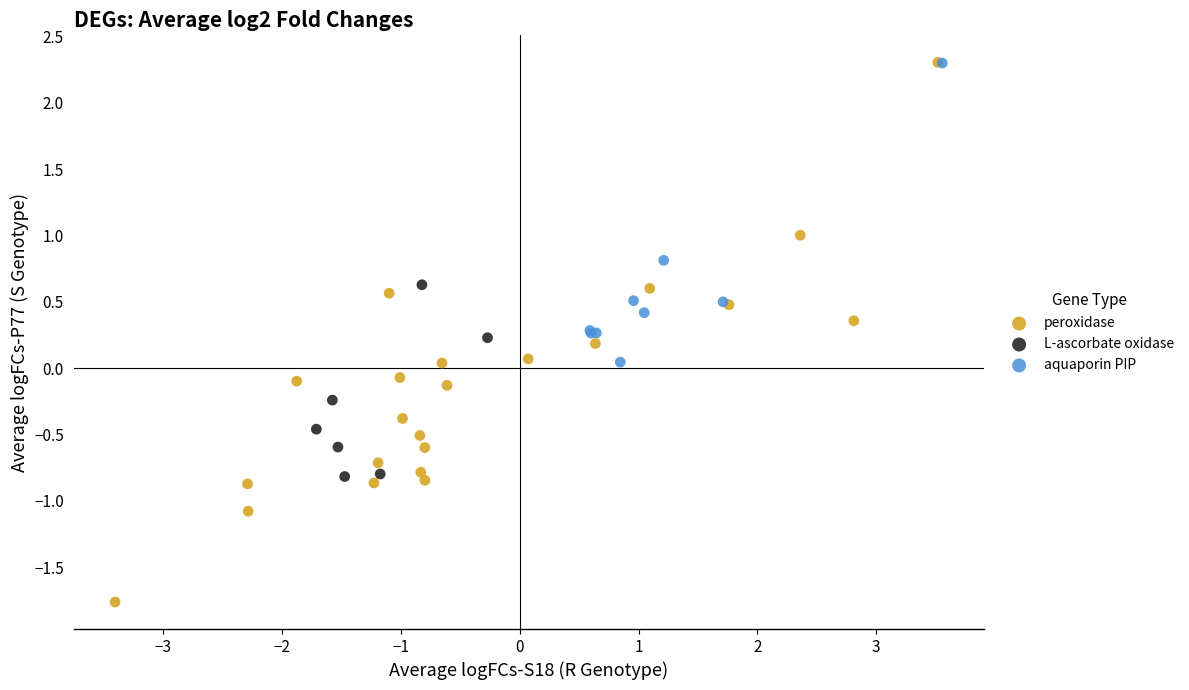

Which series has the widest spread of Y values?

peroxidase